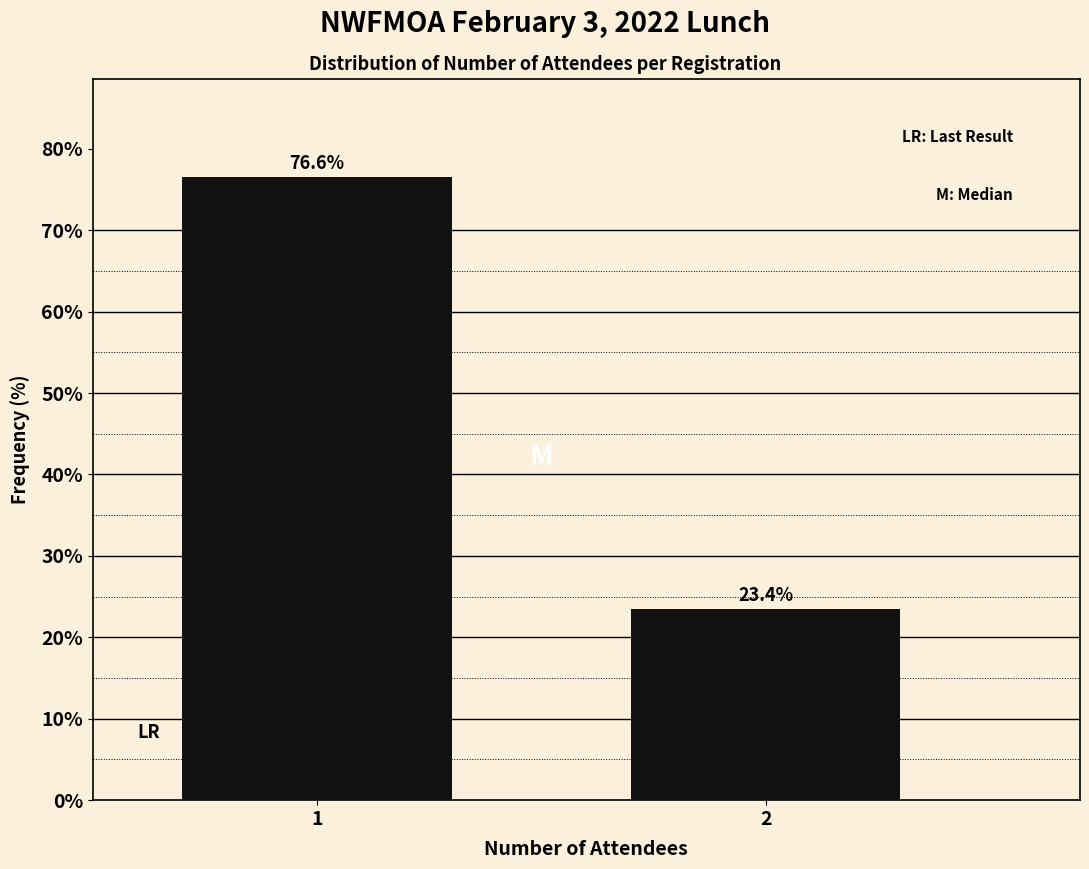

Reading left to right, extract all data points from this chart.

76.6	23.4